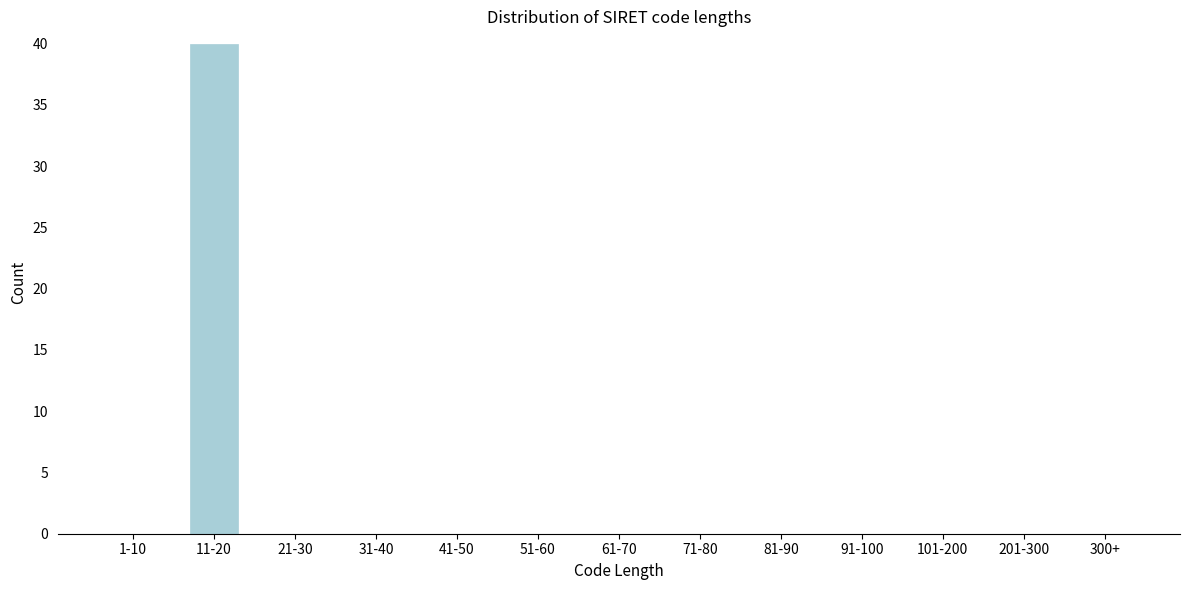

Reading left to right, list all the values displayed in this chart.

1-10=0	11-20=40	21-30=0	31-40=0	41-50=0	51-60=0	61-70=0	71-80=0	81-90=0	91-100=0	101-200=0	201-300=0	300+=0